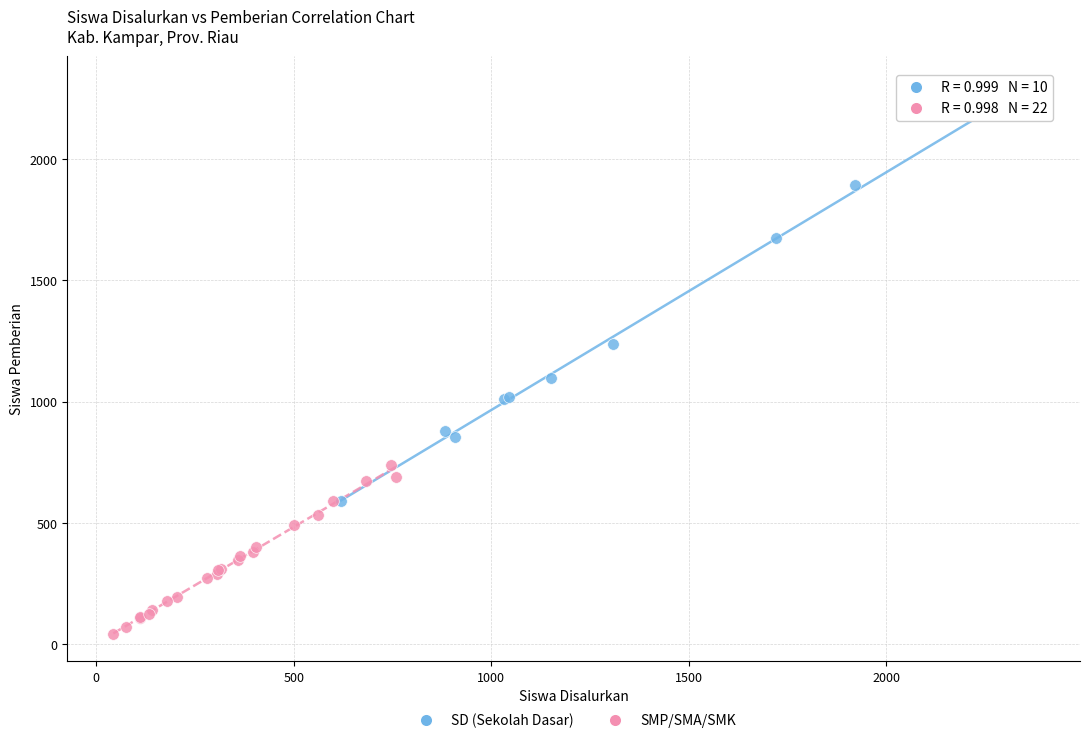

Which series contains the highest Y value?

SD (Sekolah Dasar)